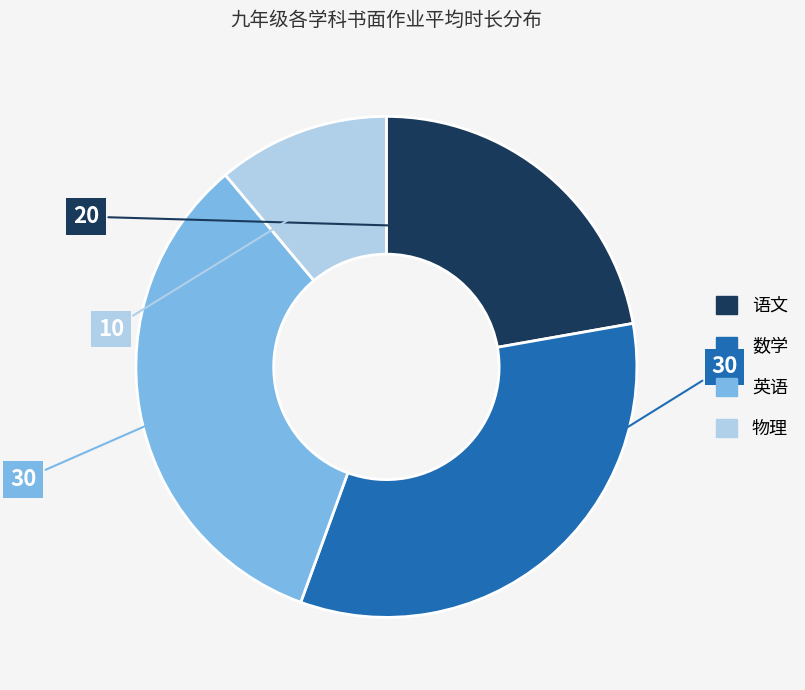

Count the number of slices in the pie.

4